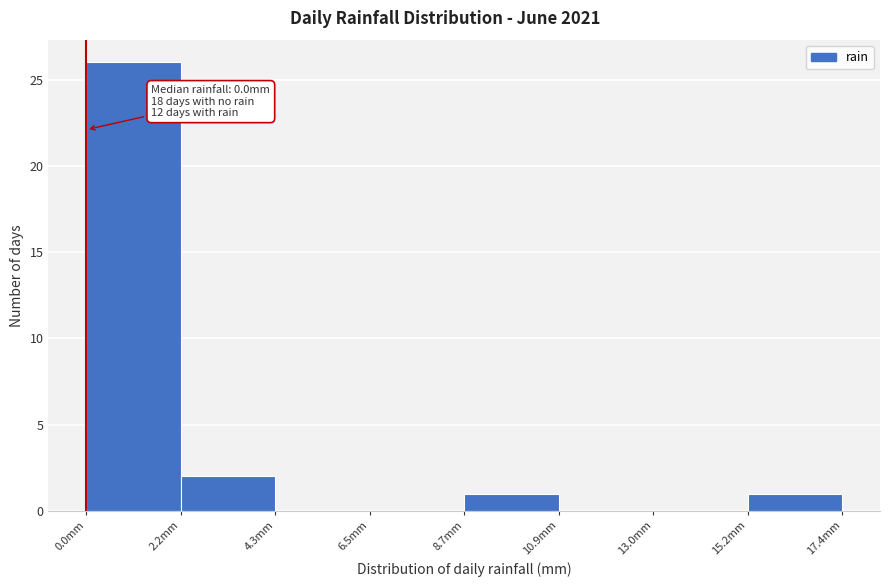

Over which range of the x-axis is the bar tallest?

0.0 to 2.0